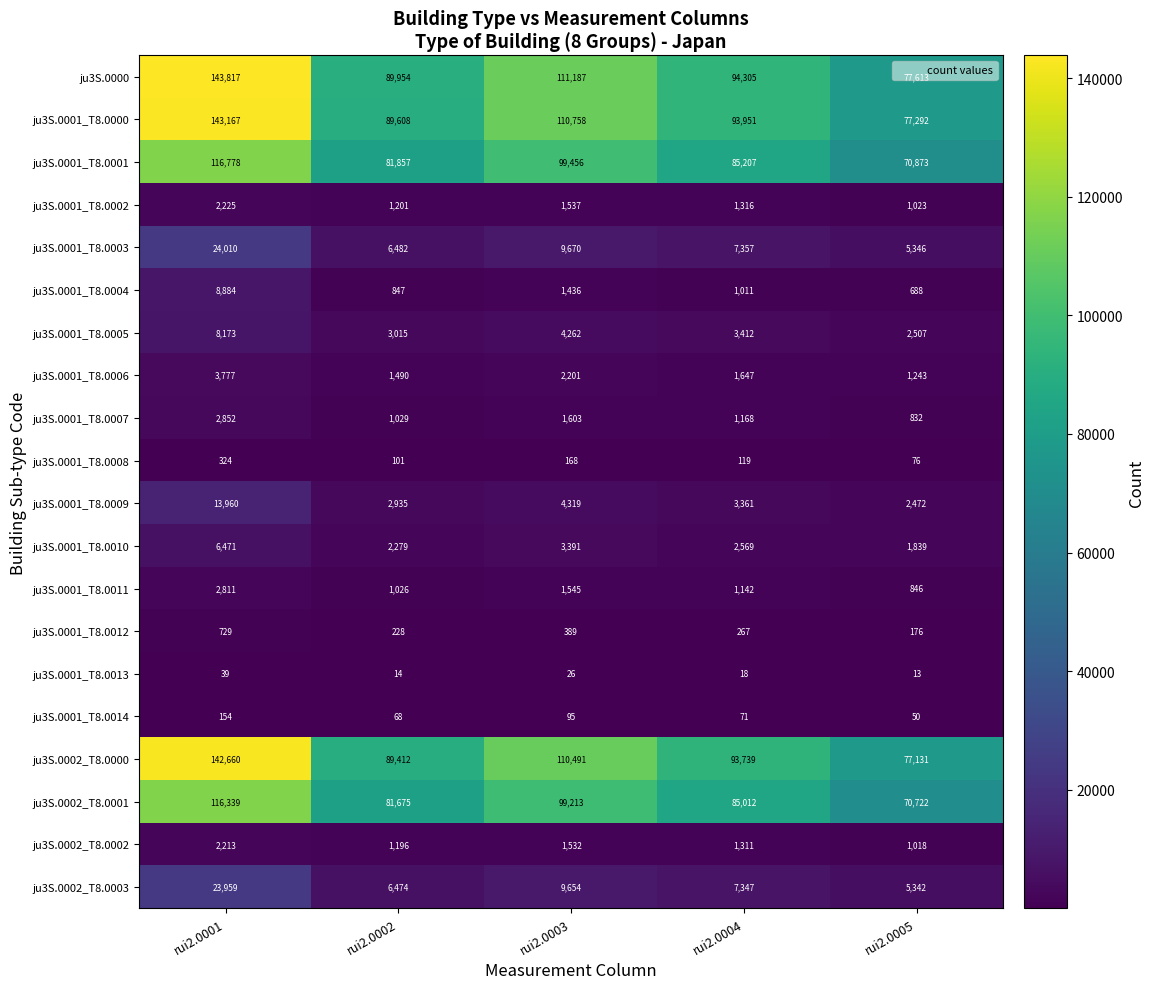

Which series has the largest total across all categories?

ju3S.0000